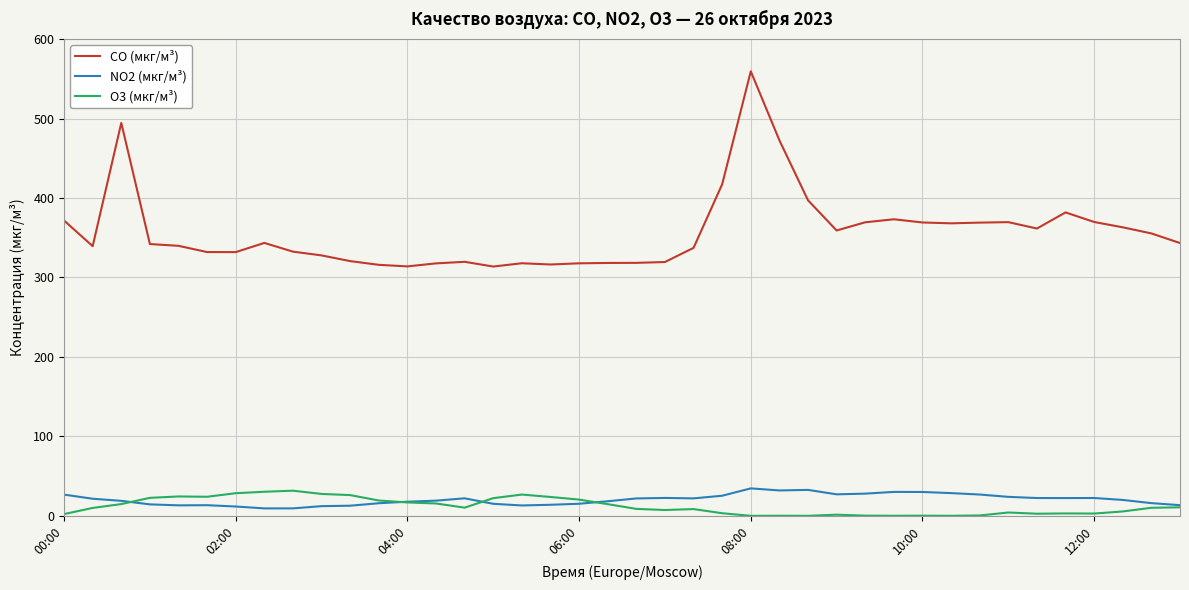

True or false: CO (мкг/м³) and O3 (мкг/м³) cross at least once.

False